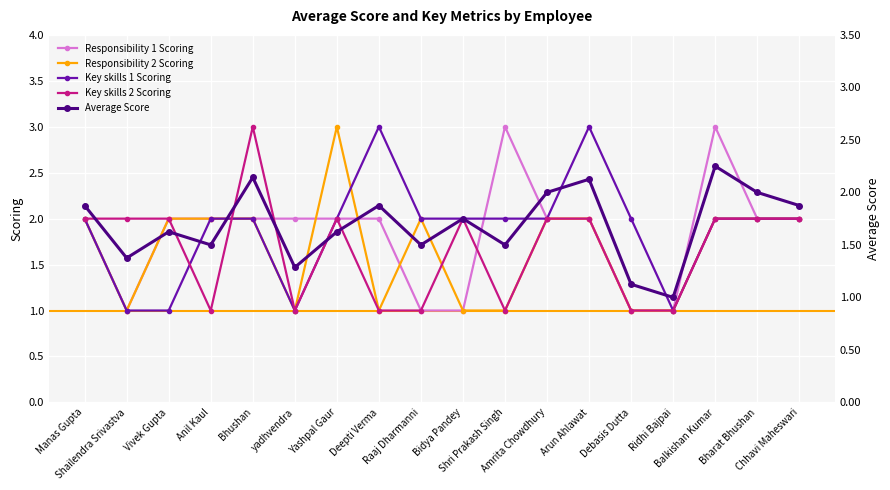

Between which two adjacent categories do Key skills 1 Scoring and Responsibility 1 Scoring first intersect?

Bidya Pandey and Shri Prakash Singh